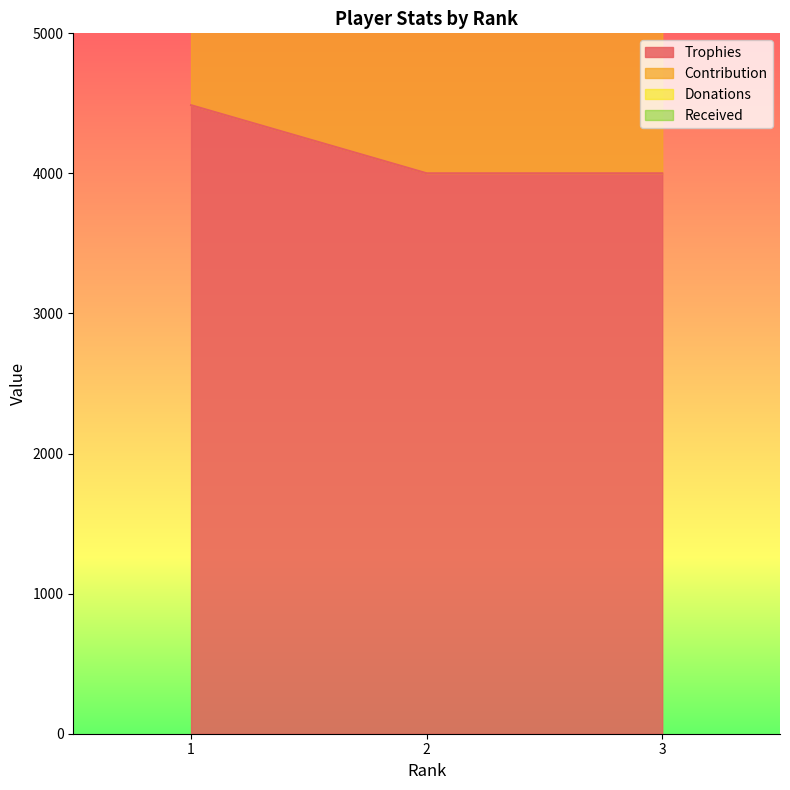

What is the total value across all series at 3?

10002